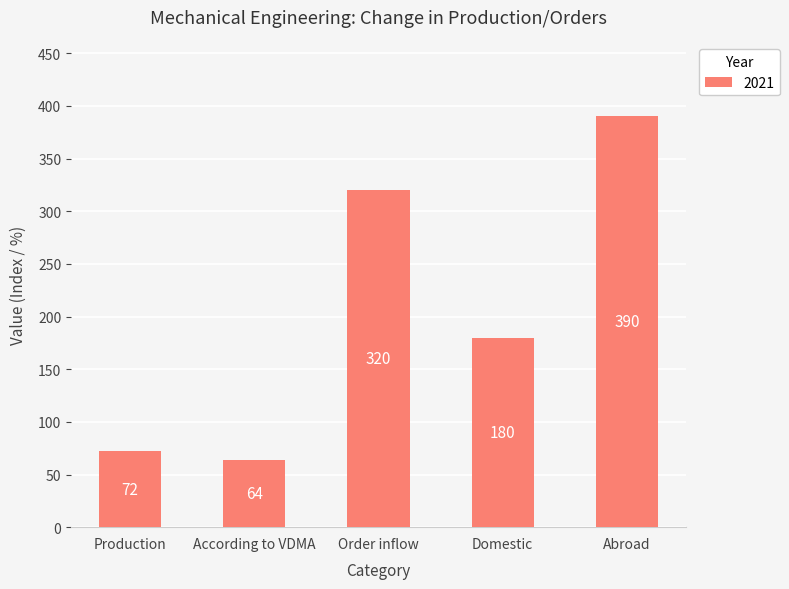

What is the sum of all values?

1026